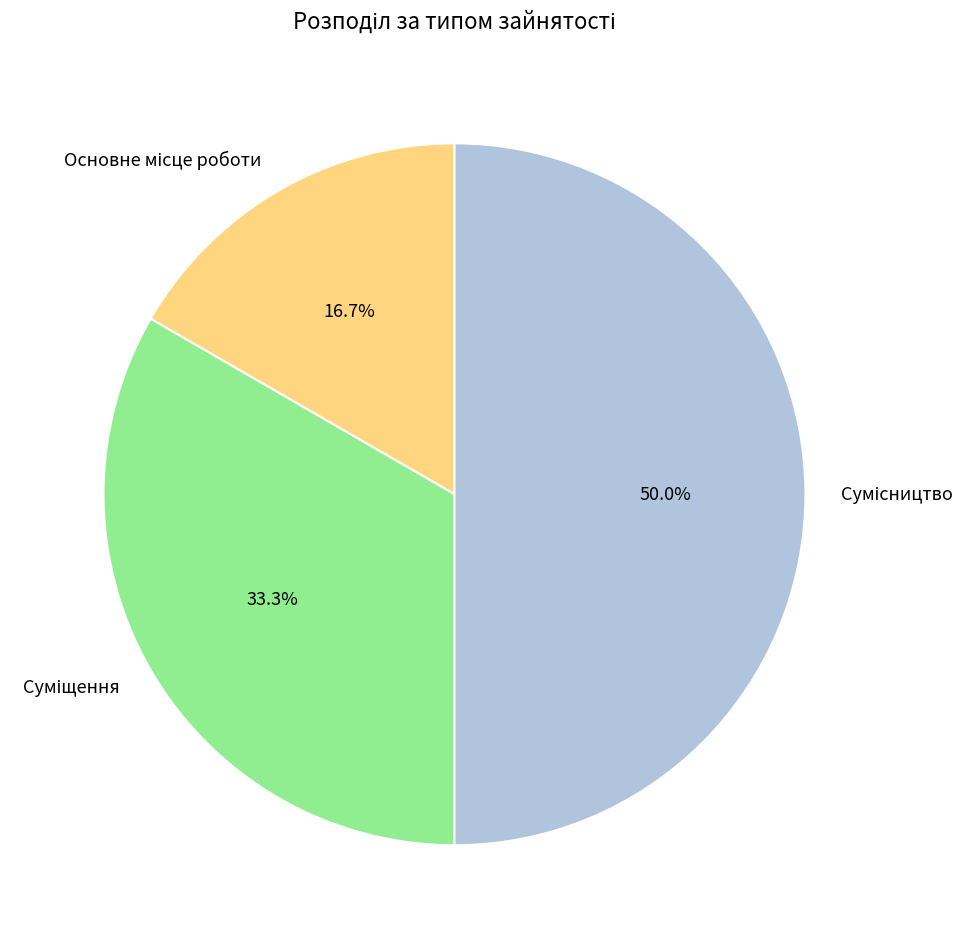

To the nearest percent, what is the average slice percentage?

33%